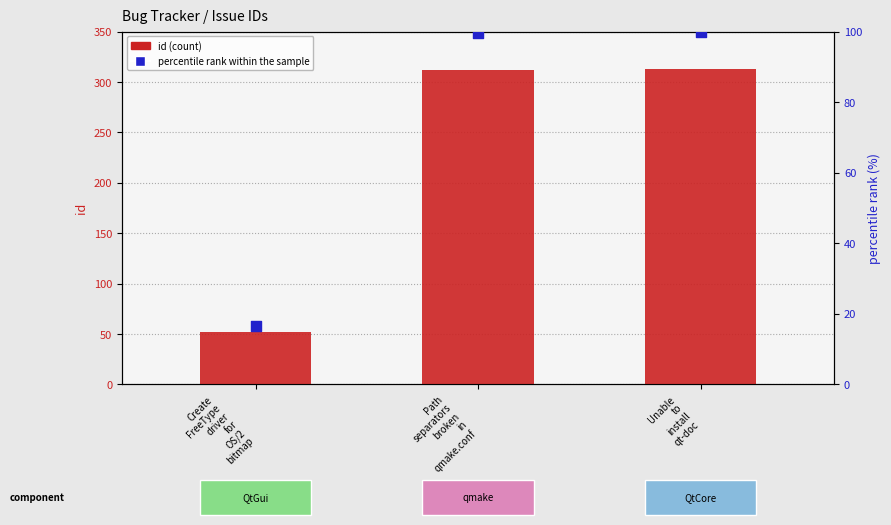

At how many categories does at least one series exceed 272?

2